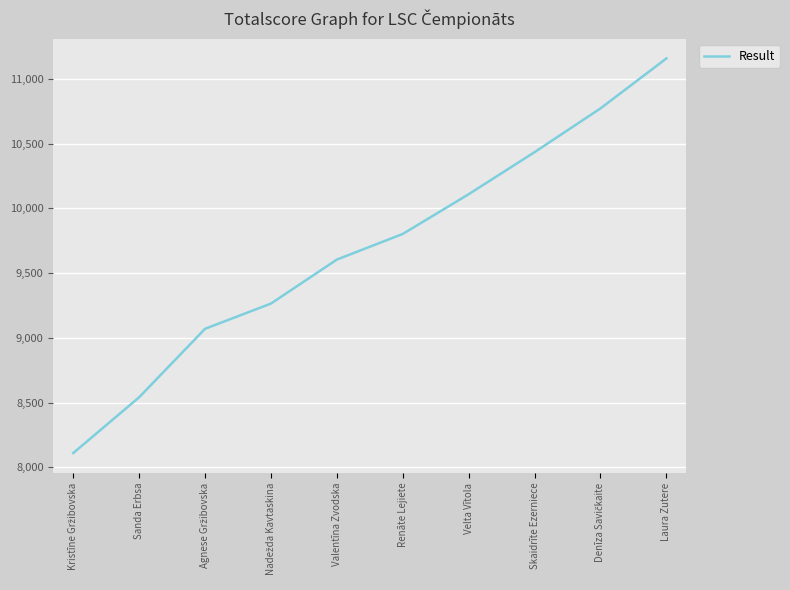

Between Valentīna Zvodska and Laura Zutere, which is larger?

Laura Zutere